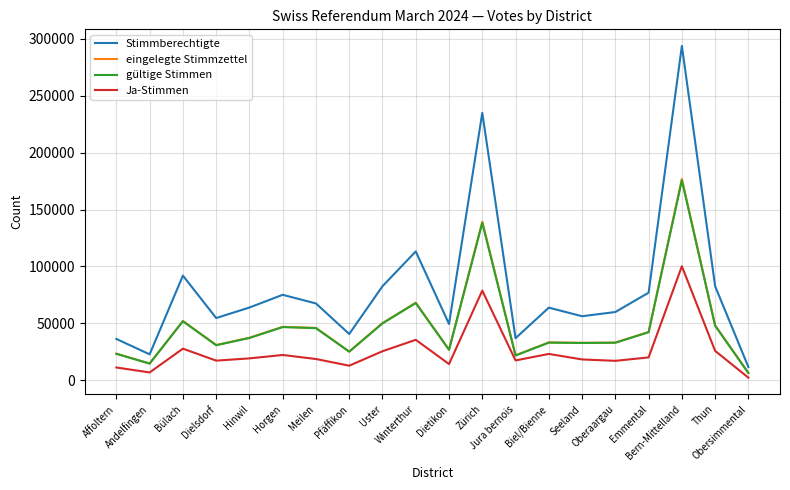

What is the highest value of the gültige Stimmen series?

175778